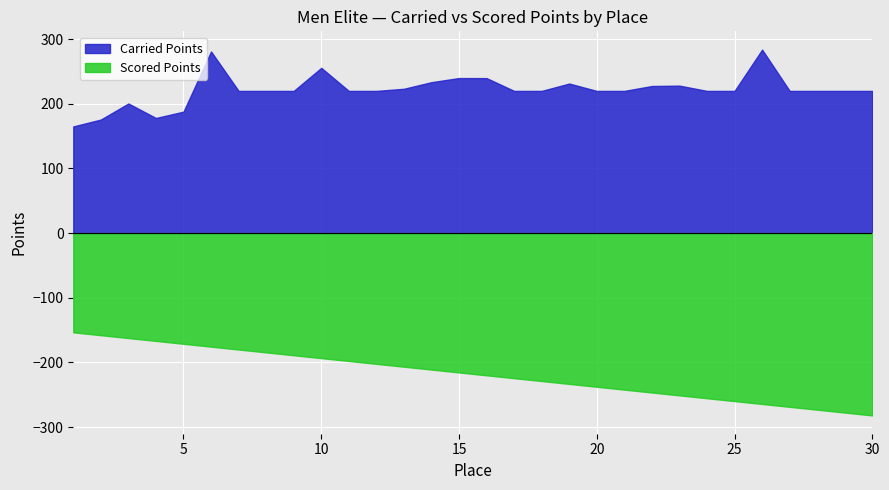

What is the sum of all Scored Points values?

-6533.5